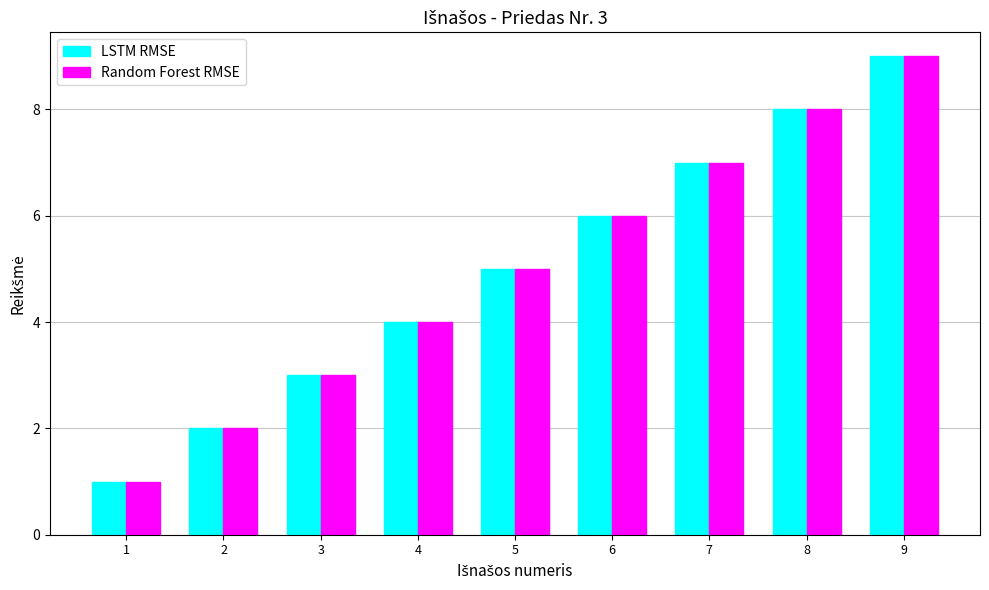

How many data points in Random Forest RMSE are less than 5?

4